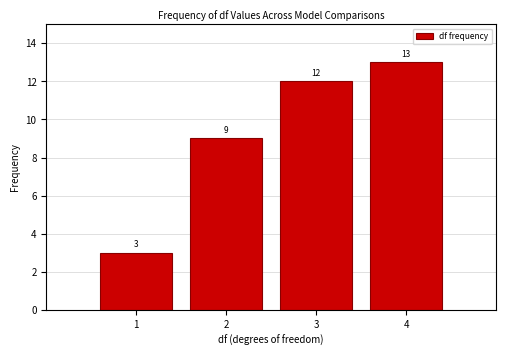

Reading left to right, transcribe this chart: for each bar, give the range it covers on the x-axis and its height.

0.5 to 1.5: 3
1.5 to 2.5: 9
2.5 to 3.5: 12
3.5 to 4.5: 13